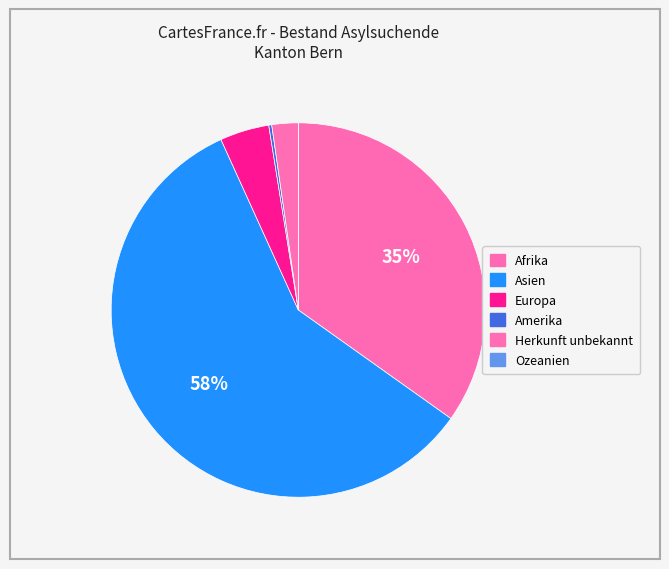

Which category has the smallest portion of the pie?

Ozeanien